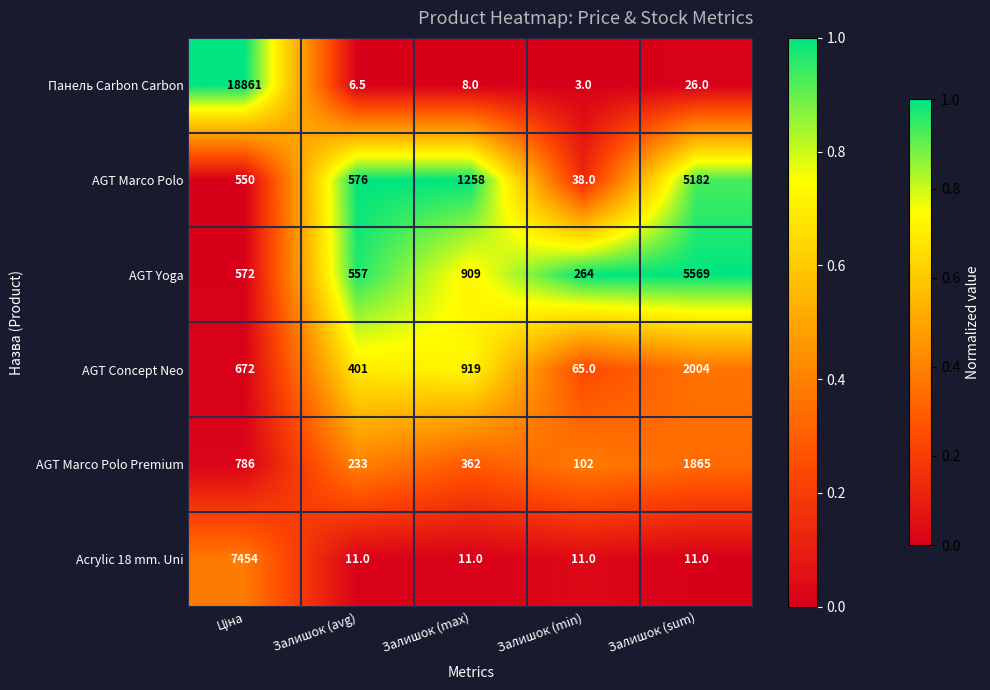

Reading left to right, list all the values displayed in this chart.

Панель Carbon Carbon: 18861.0	6.5	8.0	3.0	26.0
AGT Marco Polo: 550.0	576.0	1258.0	38.0	5182.0
AGT Yoga: 572.0	557.0	909.0	264.0	5569.0
AGT Concept Neo: 672.0	401.0	919.0	65.0	2004.0
AGT Marco Polo Premium: 786.0	233.0	362.0	102.0	1865.0
Acrylic 18 mm. Uni: 7454.0	11.0	11.0	11.0	11.0